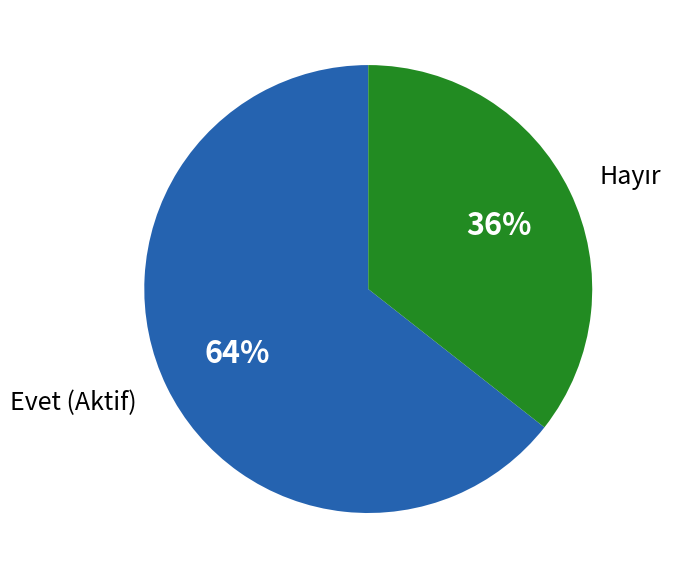

Is it true that Evet (Aktif) is 64% of the pie?

True